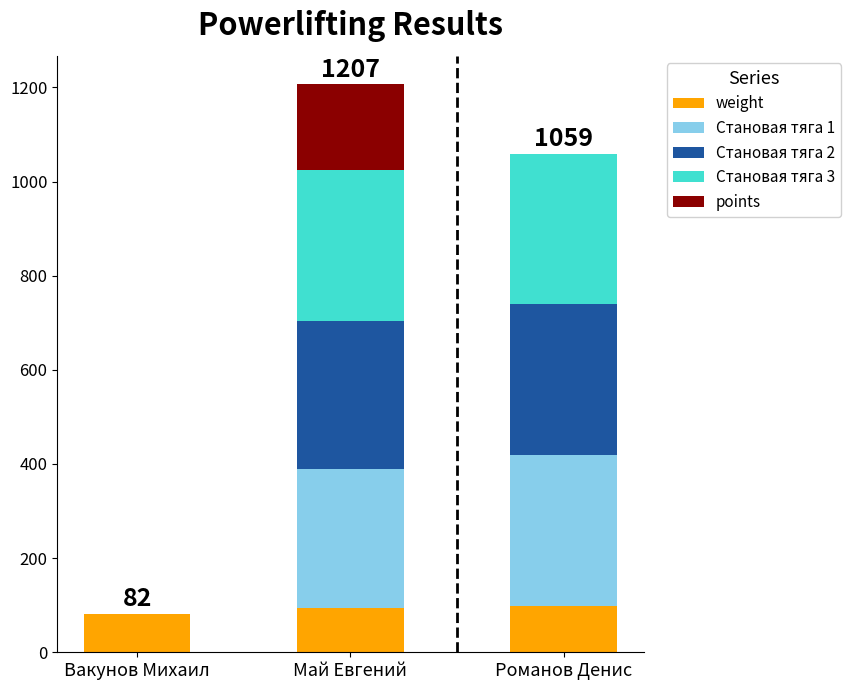

What is the highest value of the weight series?

99.2